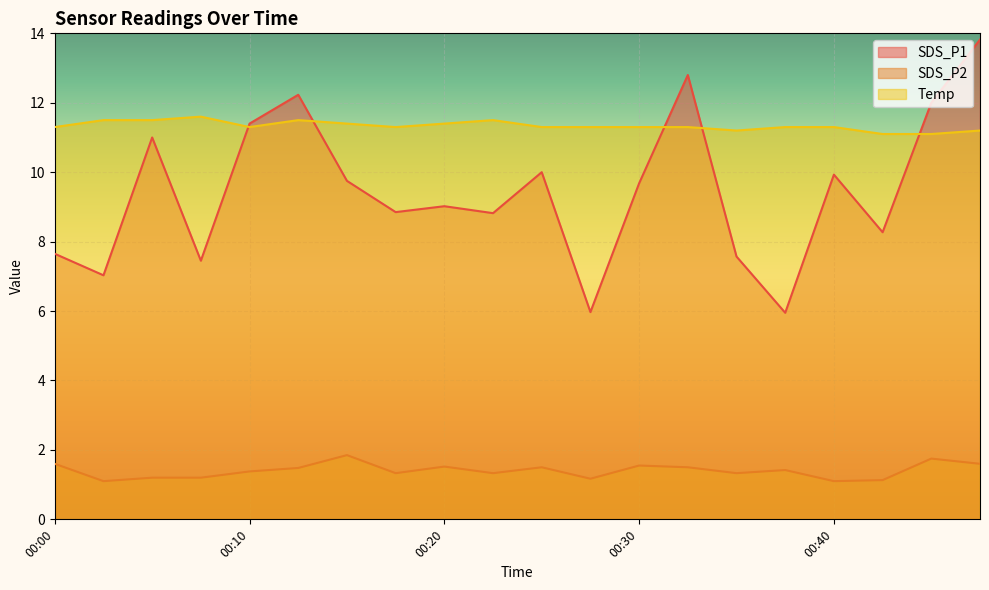

What is the total value across all series at 00:15?

23.0